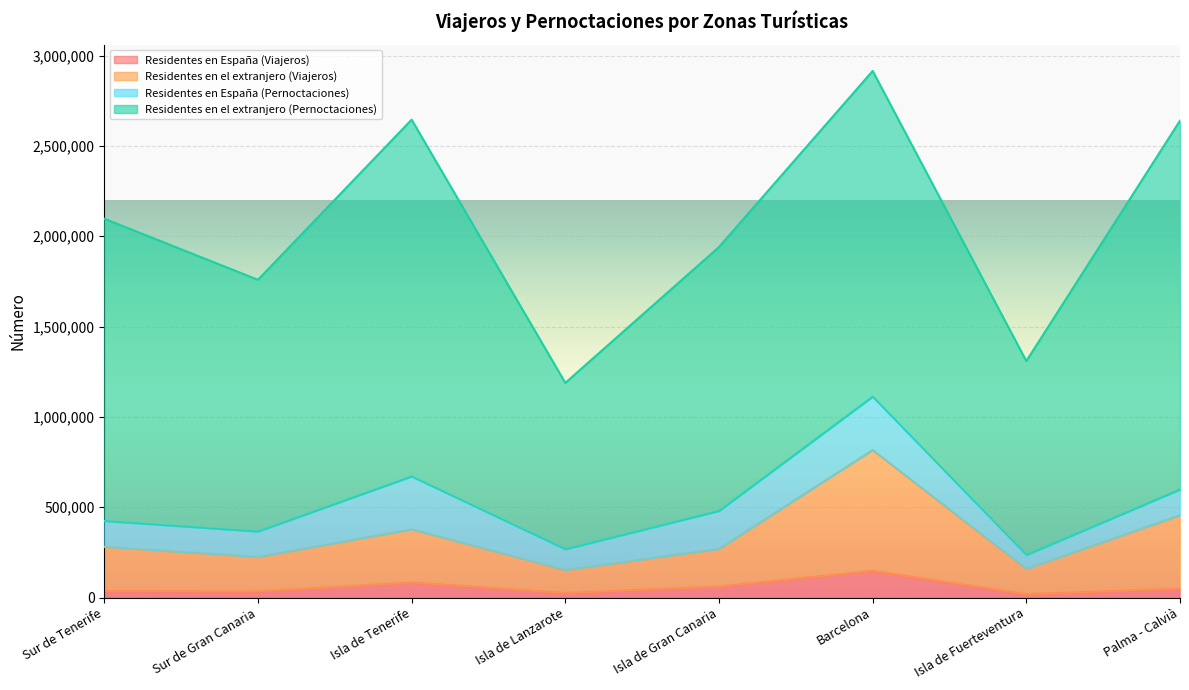

At which label does Residentes en el extranjero (Viajeros) first exceed 280536?

Isla de Tenerife